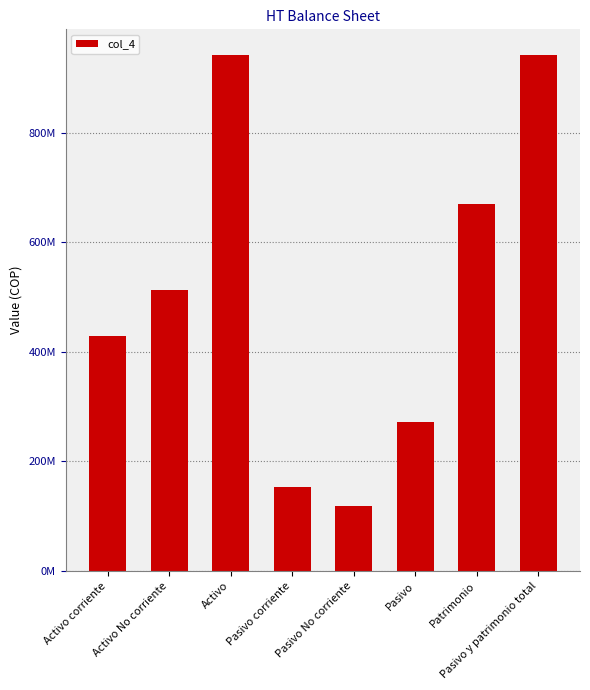

Reading left to right, extract all data points from this chart.

Activo corriente=429420151	Activo No corriente=512626992	Activo=942047143	Pasivo corriente=153060837	Pasivo No corriente=118328989	Pasivo=271389826	Patrimonio=670657318	Pasivo y patrimonio total=942047144